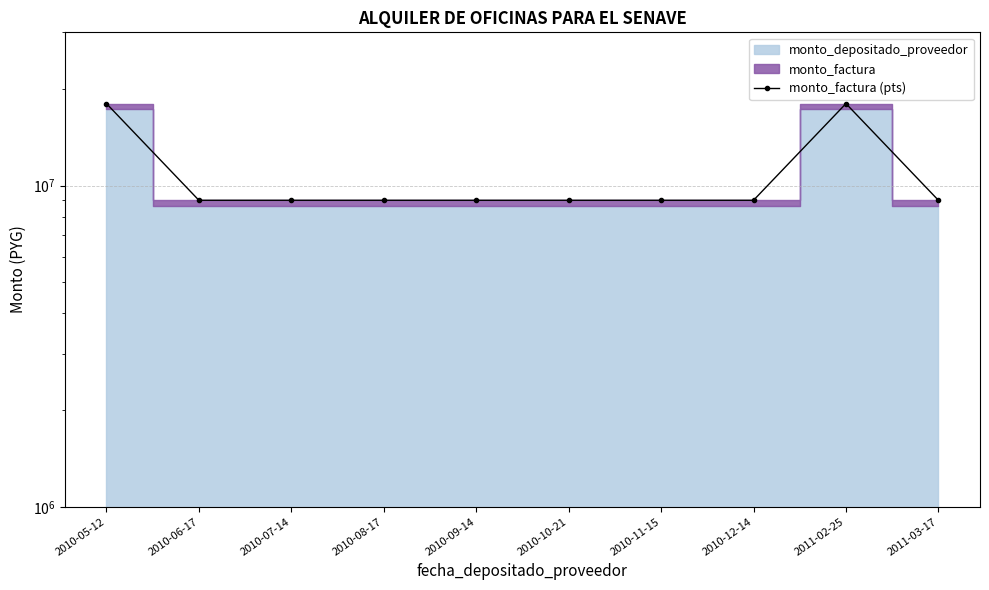

How many lines are shown in the chart?

1